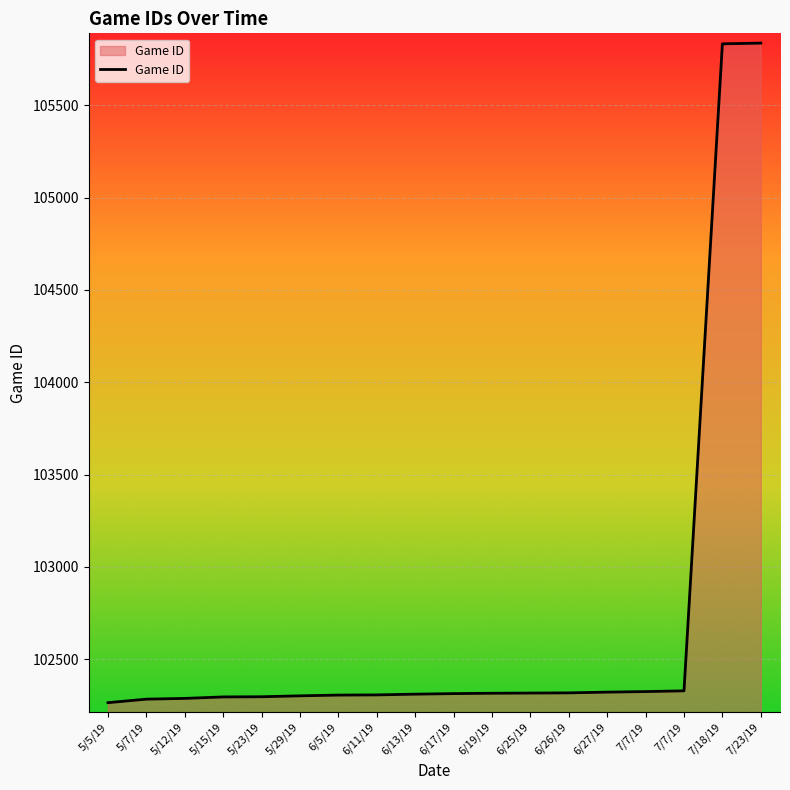

How many lines are shown in the chart?

1